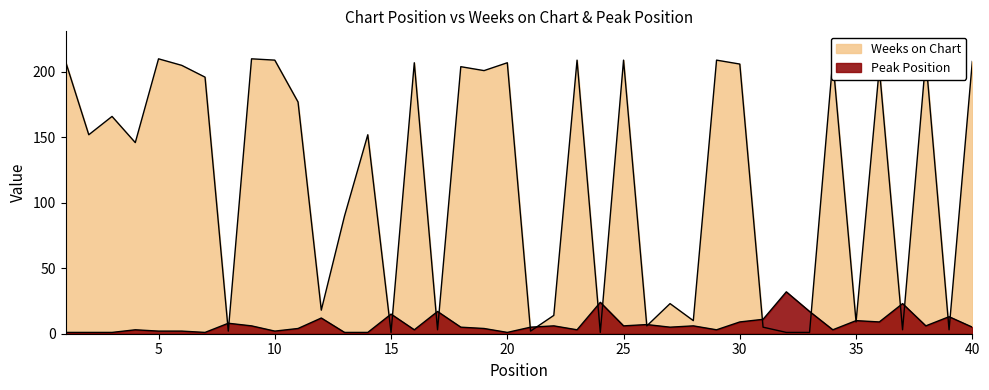

What is the maximum value for Weeks on Chart?

210